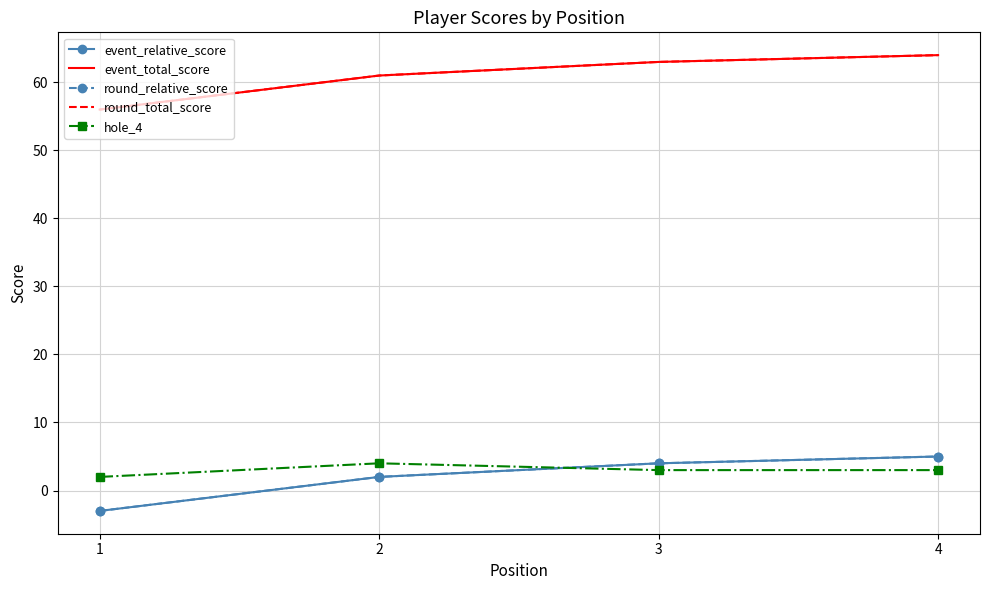

At which category is the sum across all series the highest?

4